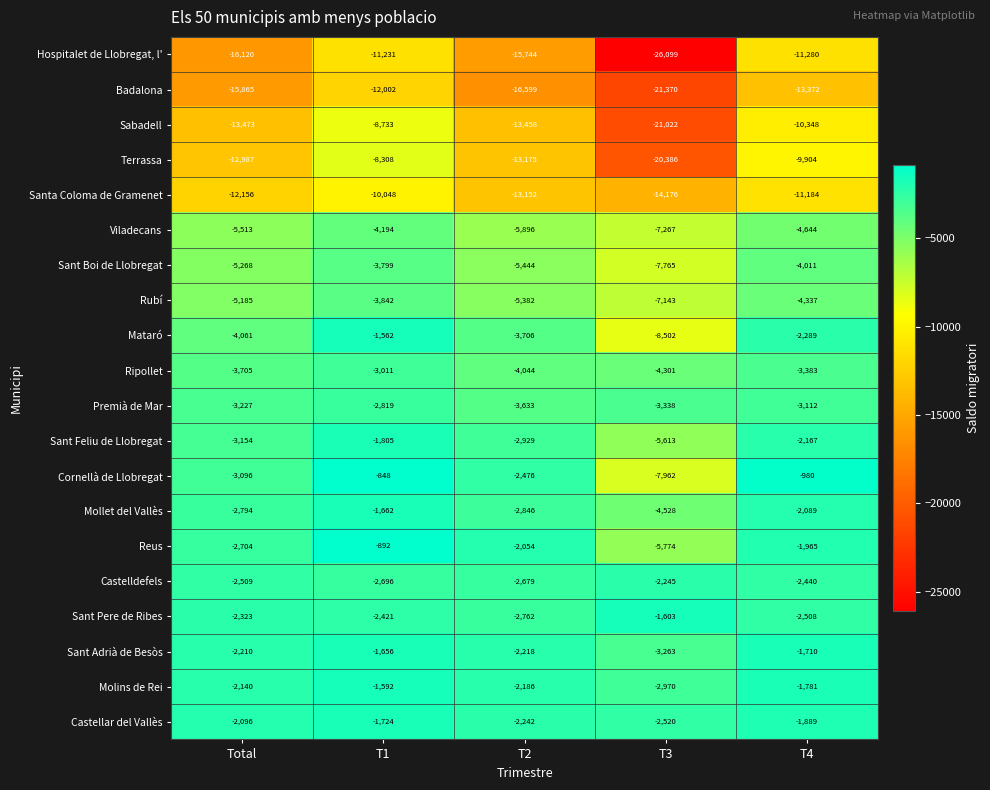

At which label is Sant Pere de Ribes closest to -2182?

Total